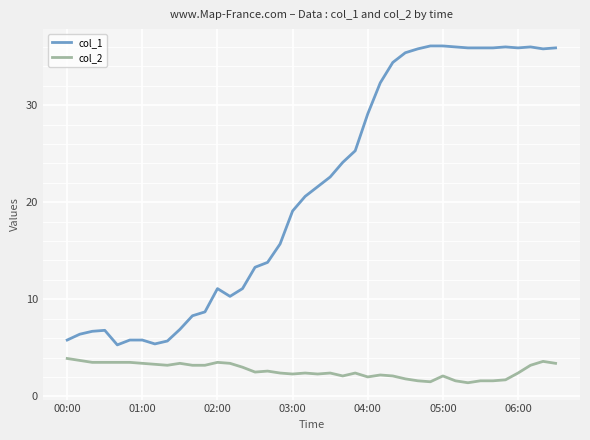

Which series has the largest range (max minus min)?

col_1